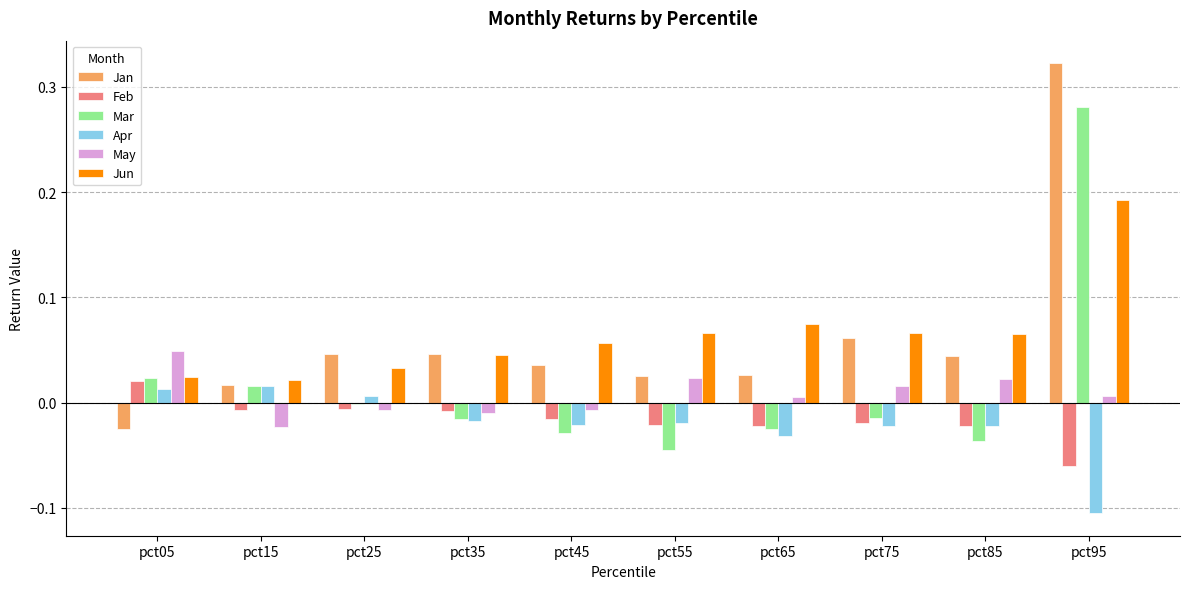

Is it true that Apr equals -0.0 at pct45?

True